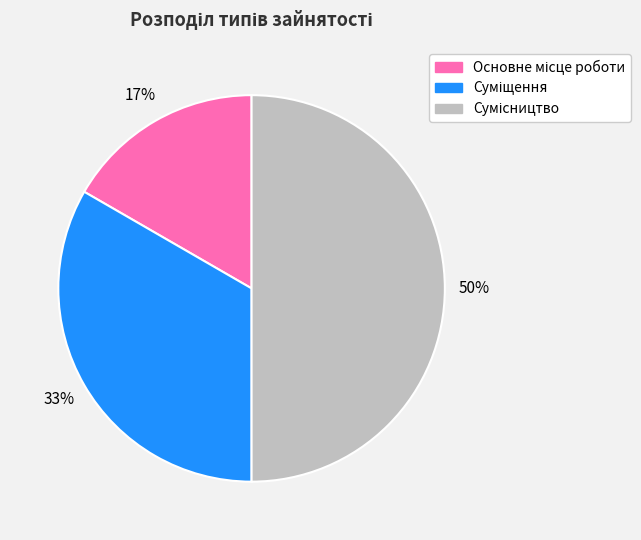

To the nearest percent, what is the average slice percentage?

33%